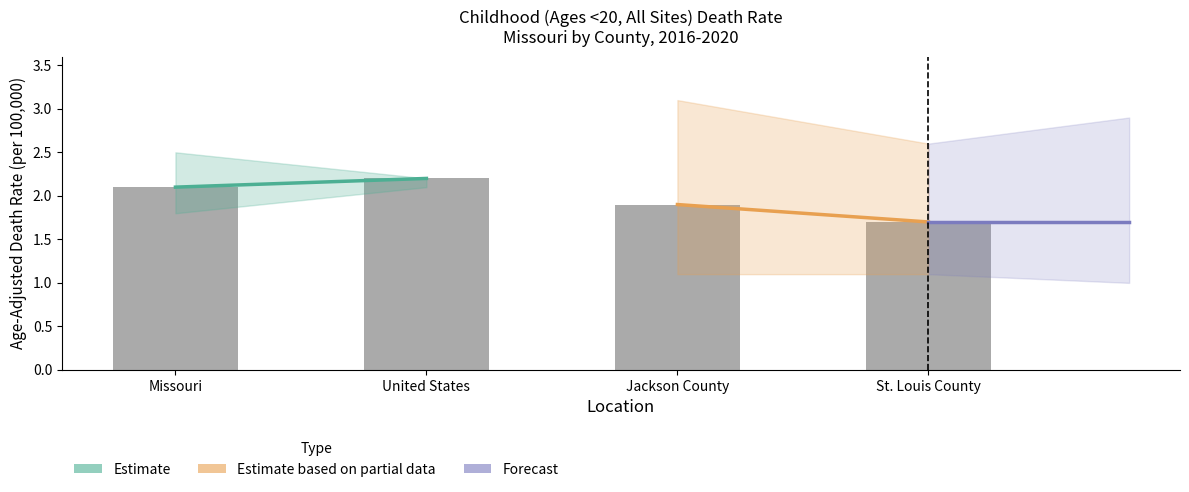

Between Jackson County and Missouri, which is larger?

Missouri